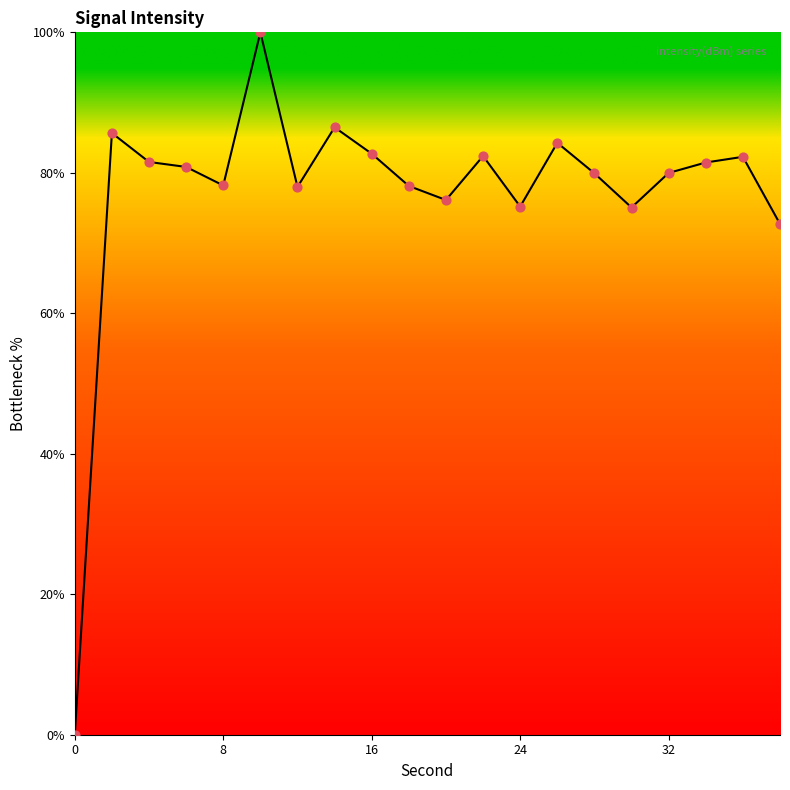

What is the difference between the maximum and minimum values?

100.0